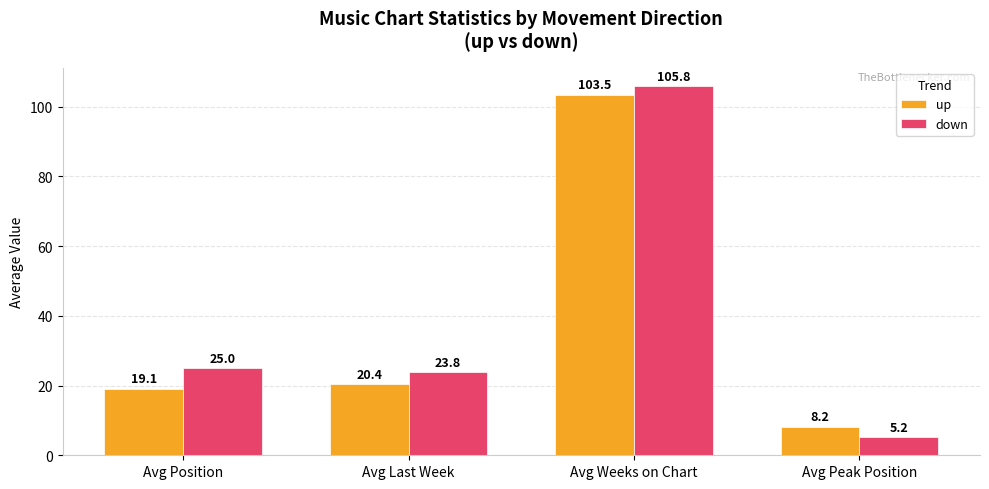

Reading right to left, what are all the values shown in this chart?

up: Avg Peak Position=8.2	Avg Weeks on Chart=103.5	Avg Last Week=20.4	Avg Position=19.1
down: Avg Peak Position=5.2	Avg Weeks on Chart=105.8	Avg Last Week=23.8	Avg Position=25.0